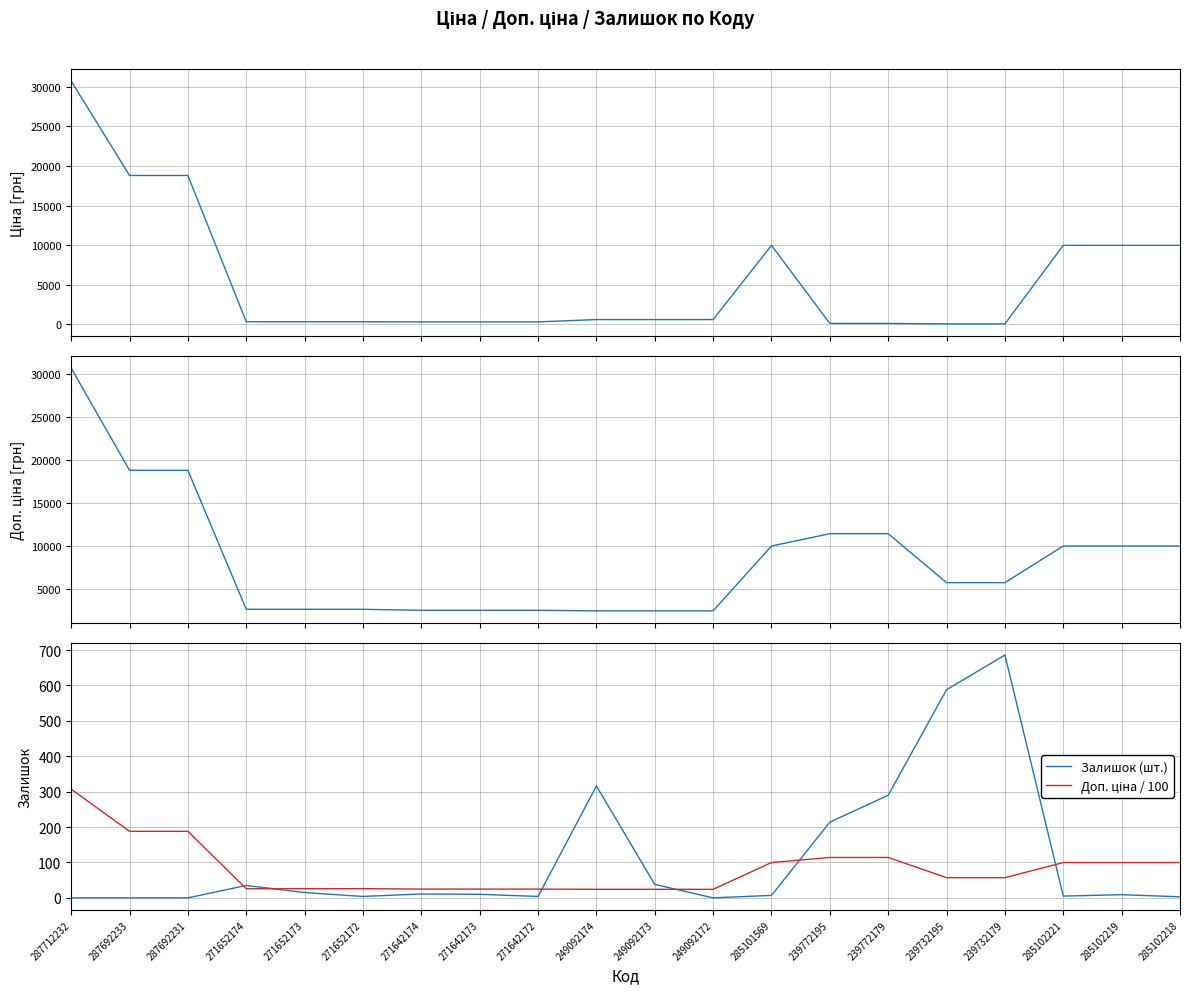

At 285102218, list the series in order from smallest to largest.

Залишок (шт.), Доп. ціна / 100, Ціна, Доп. ціна